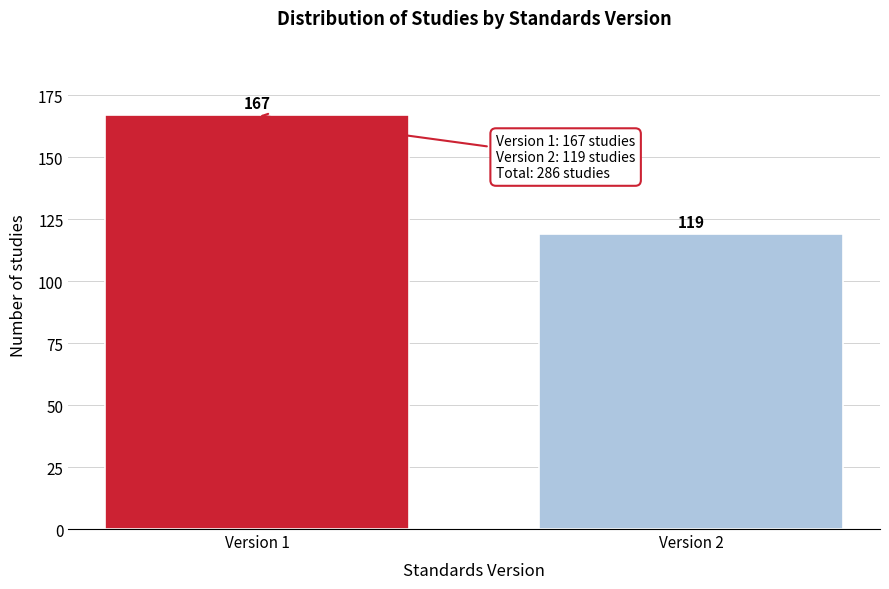

Reading right to left, transcribe all the data shown in this chart.

Version 2=119	Version 1=167